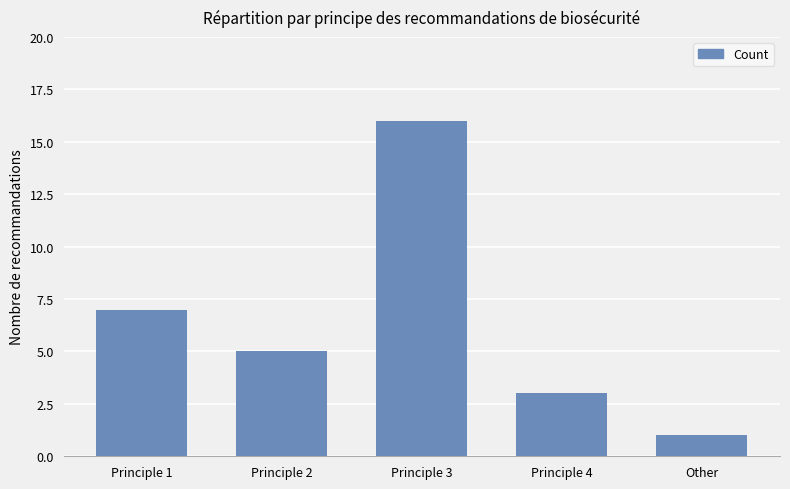

The chart shows a value of 2 at Other. True or false?

False